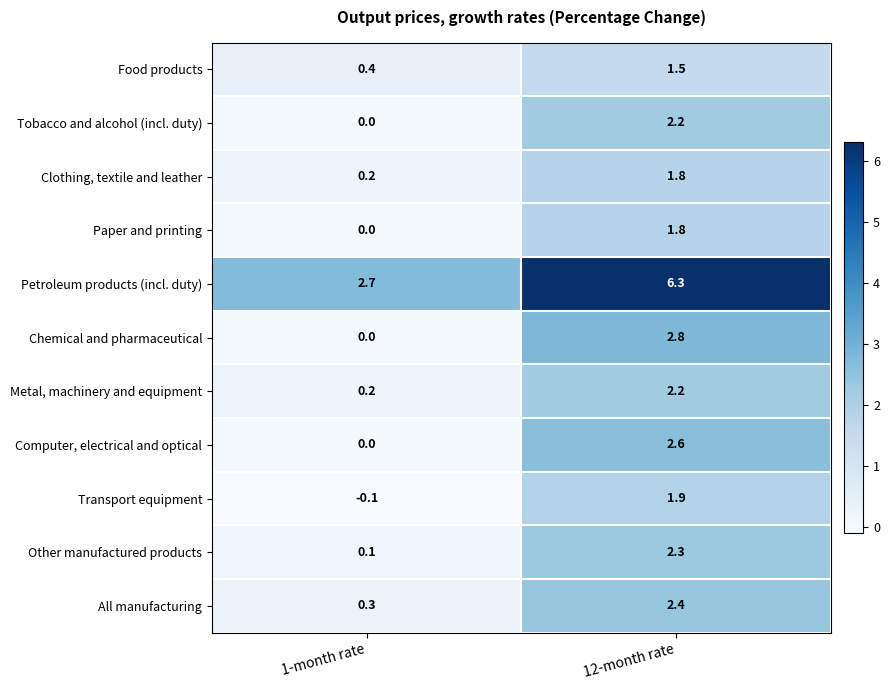

Which category has the lowest value in the Paper and printing series?

1-month rate